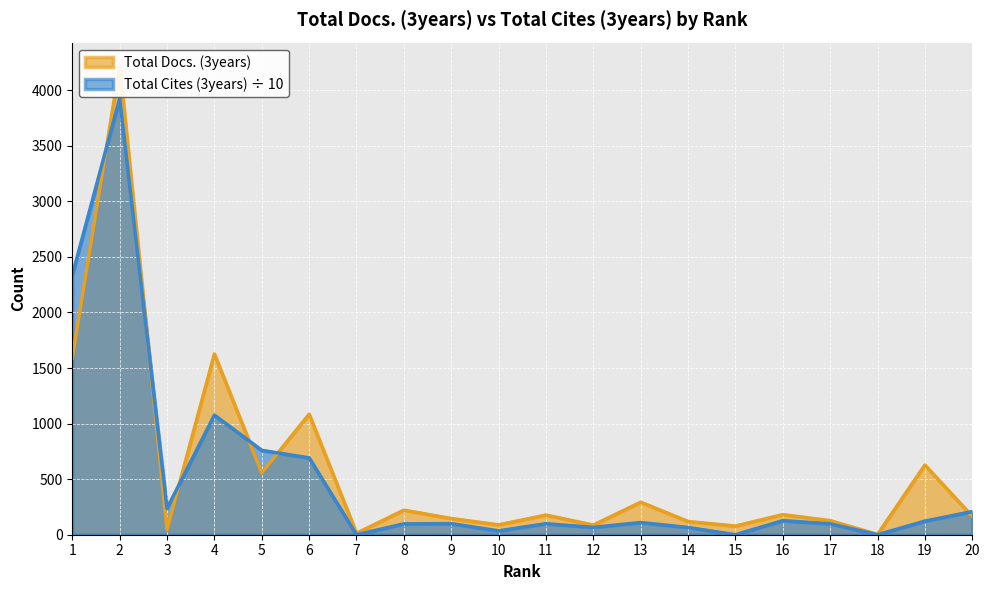

At how many categories does at least one series exceed 1605?

3